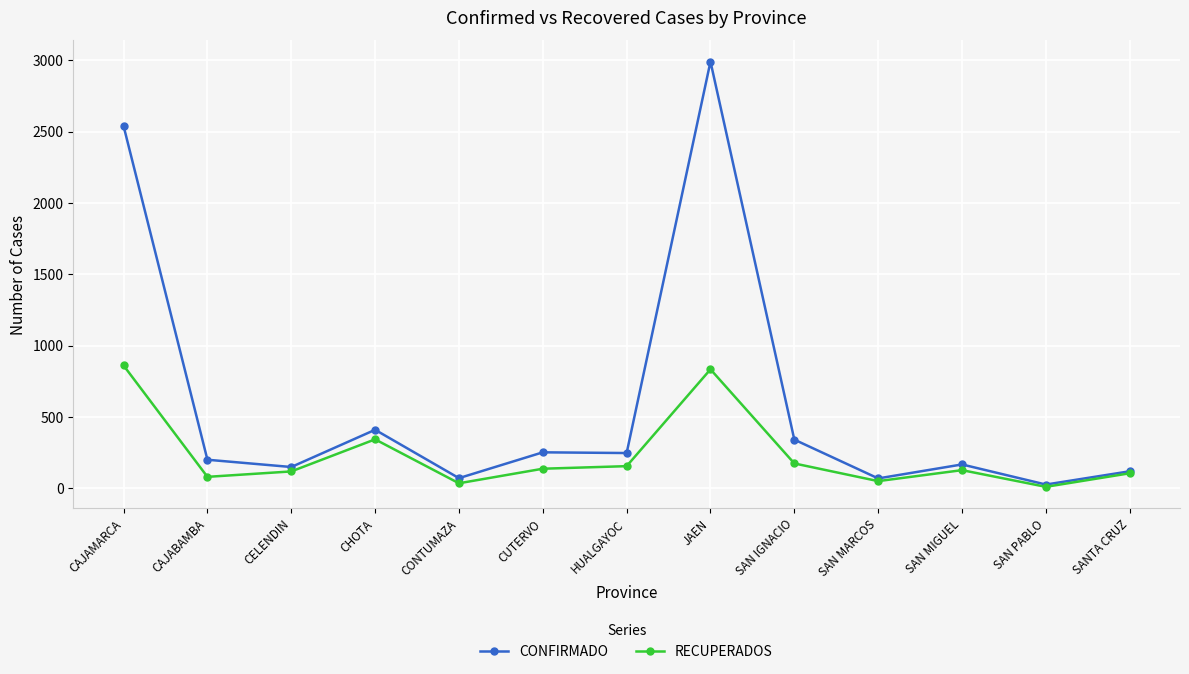

Is the value of RECUPERADOS at JAEN greater than the value of CONFIRMADO at CAJABAMBA?

Yes